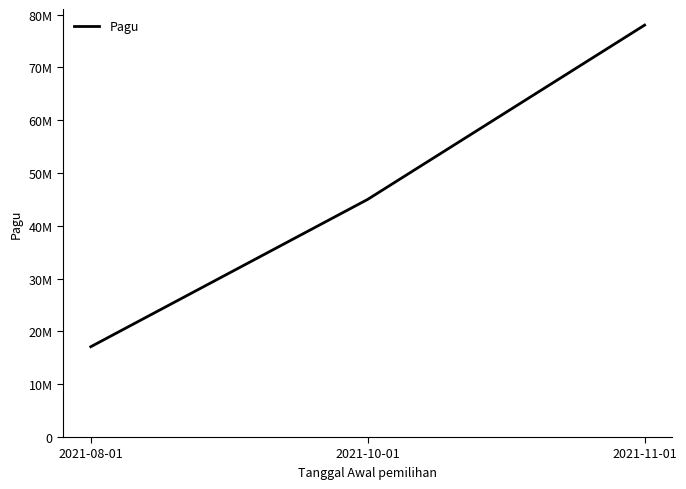

At which category does the chart reach its peak across all series?

2021-11-01